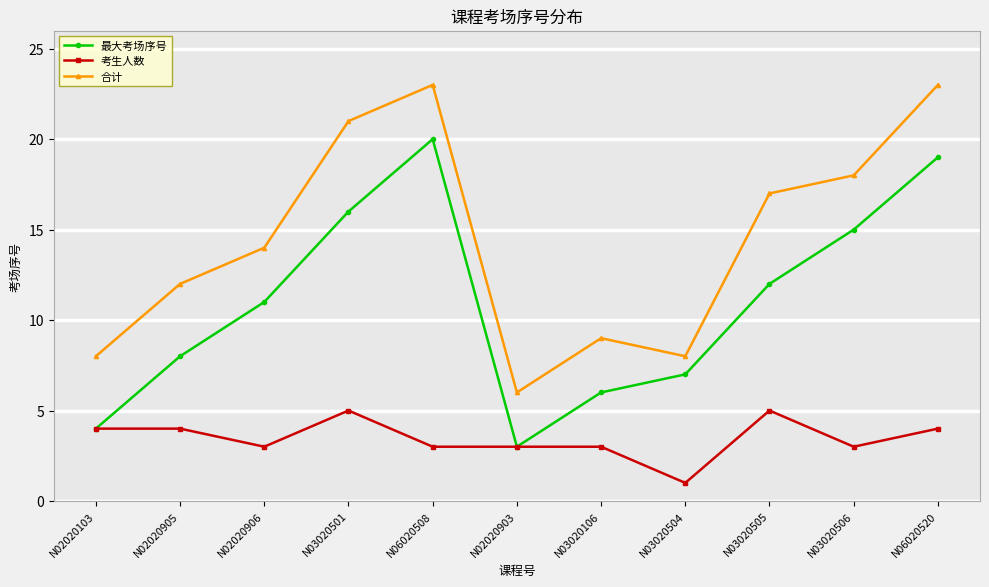

What is the spread (max minus min) of values at N06020508?

20